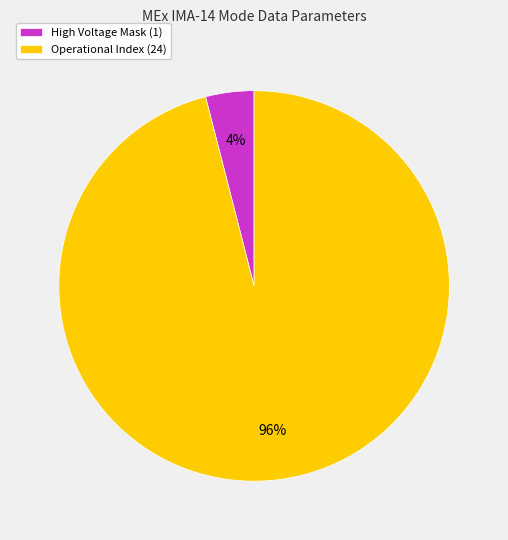

Do Operational Index (24) and High Voltage Mask (1) together represent more than half of the pie?

Yes